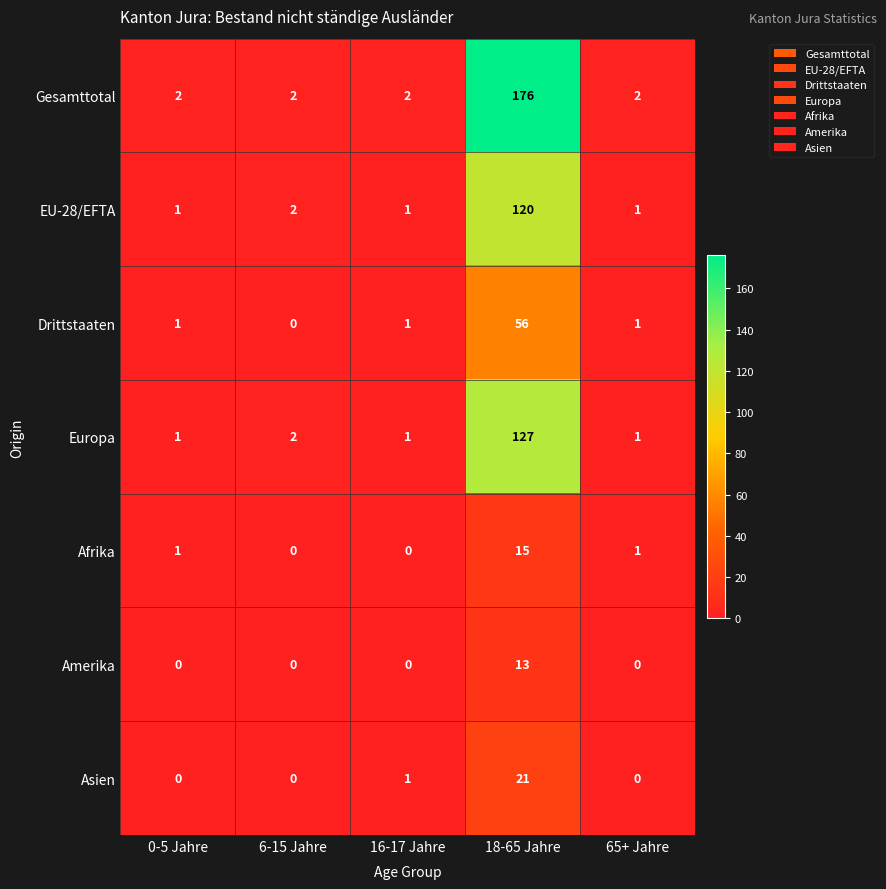

Which series has the largest range (max minus min)?

Gesamttotal